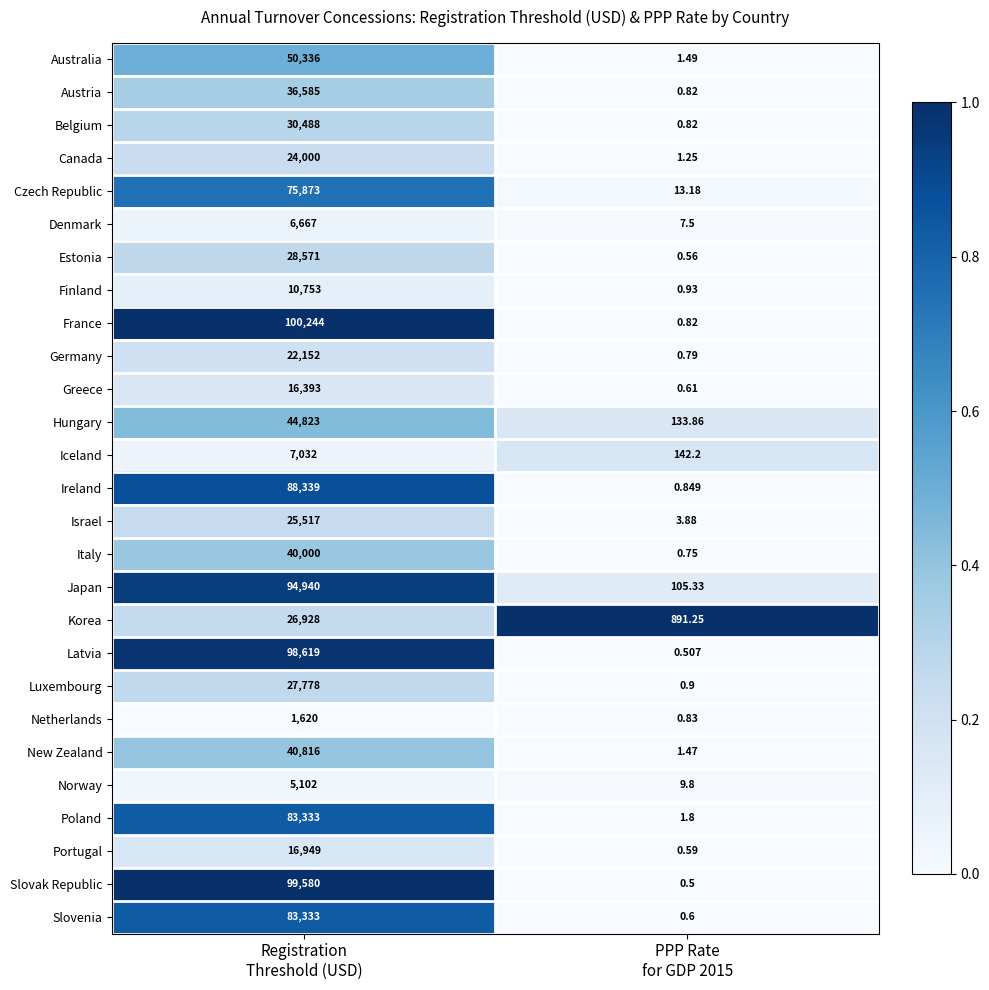

Which series has the largest range (max minus min)?

France